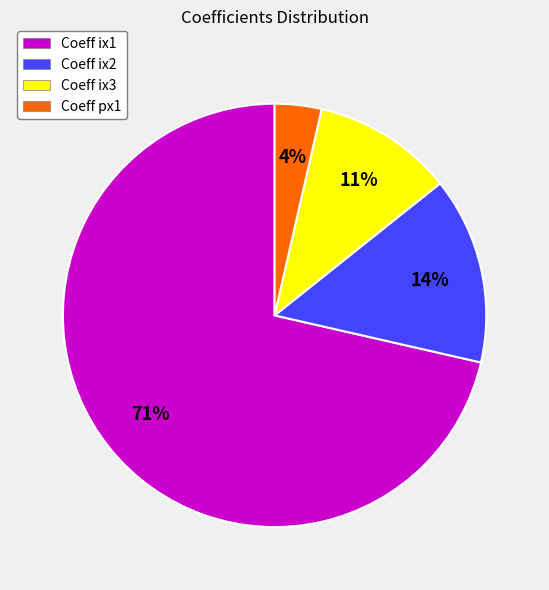

Which slice represents more than half of the pie?

Coeff ix1